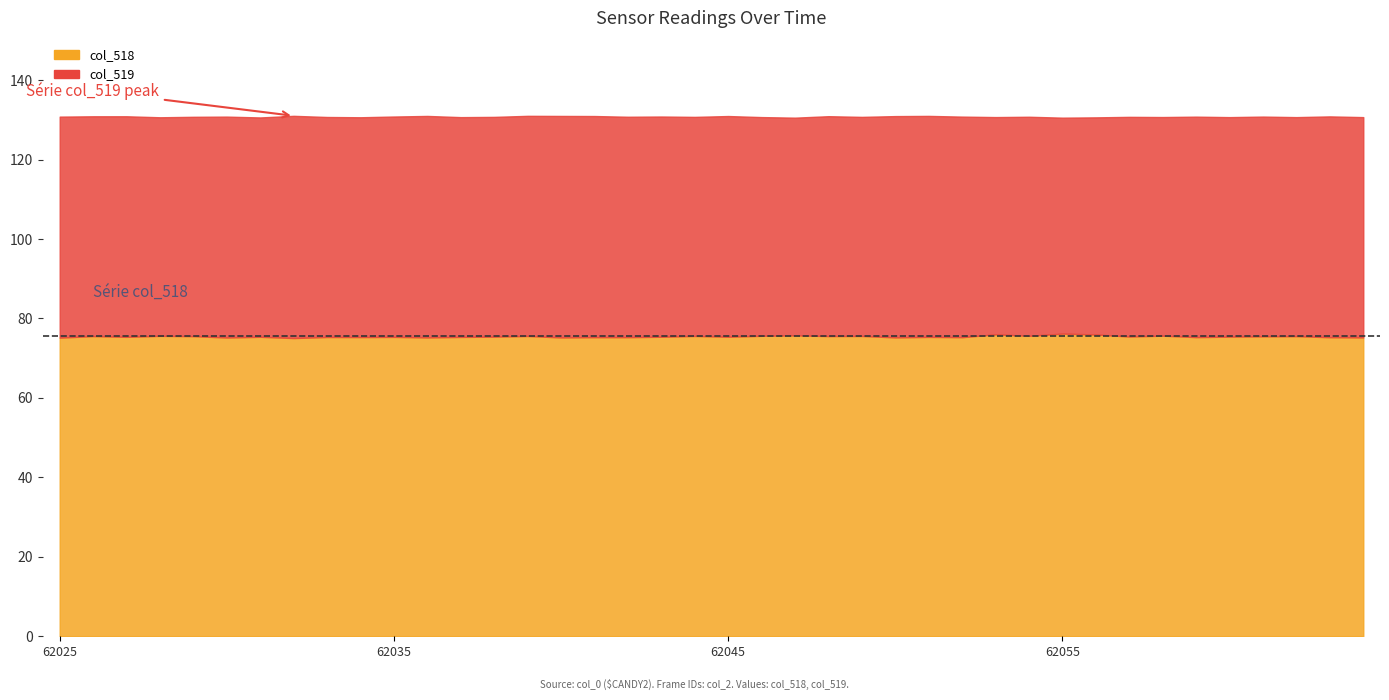

At which label is col_518 closest to 22683?

62028